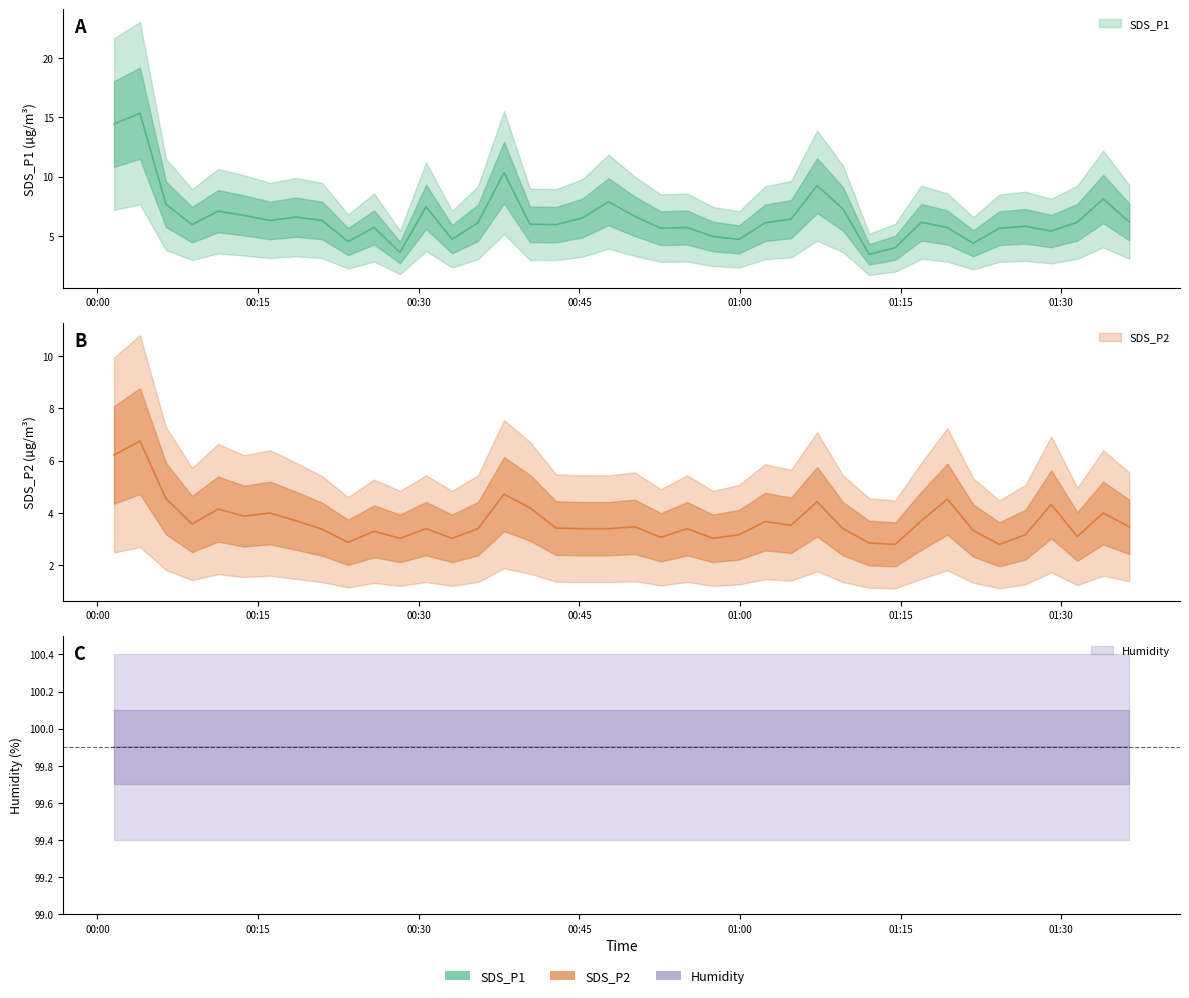

What is the difference between the maximum and minimum values in the SDS_P2 series?

4.0